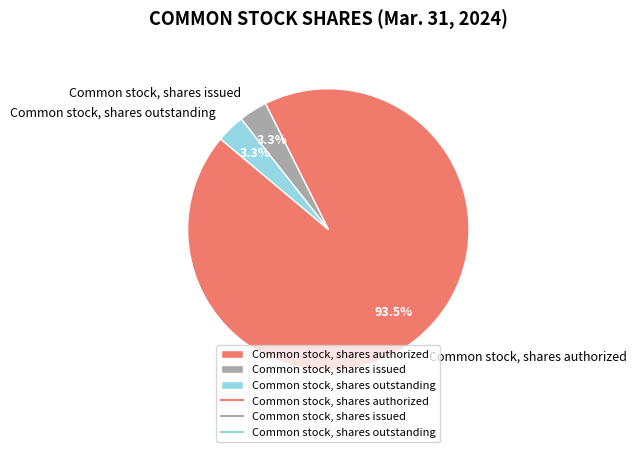

Does Common stock, shares issued represent more than half of the total?

No